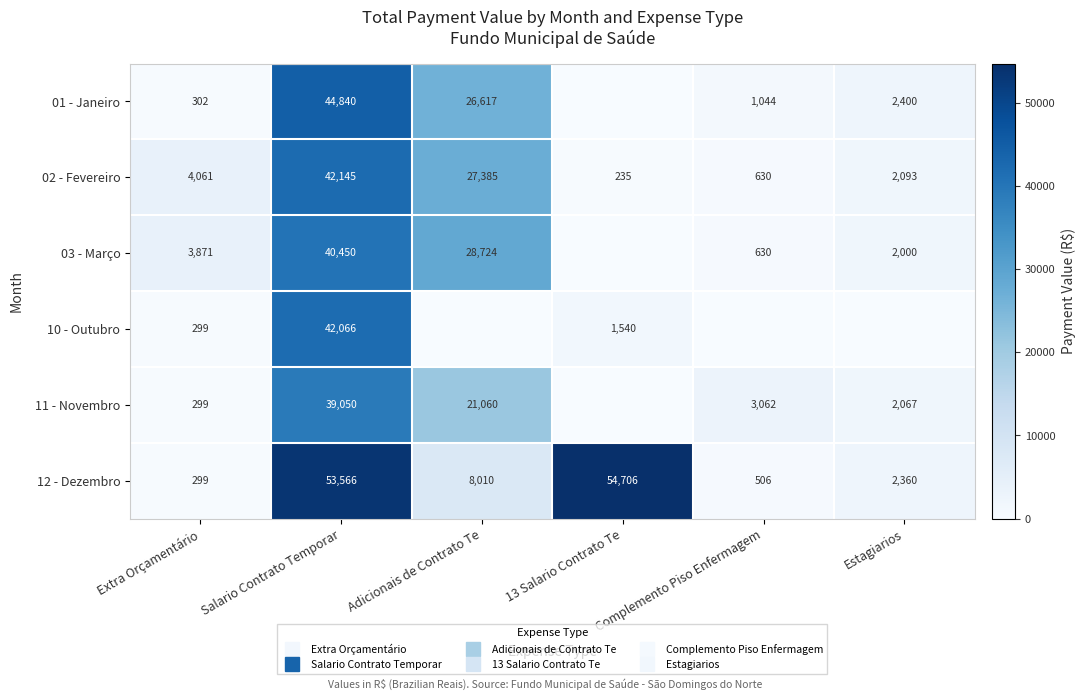

Which series has the widest spread of values?

12 - Dezembro